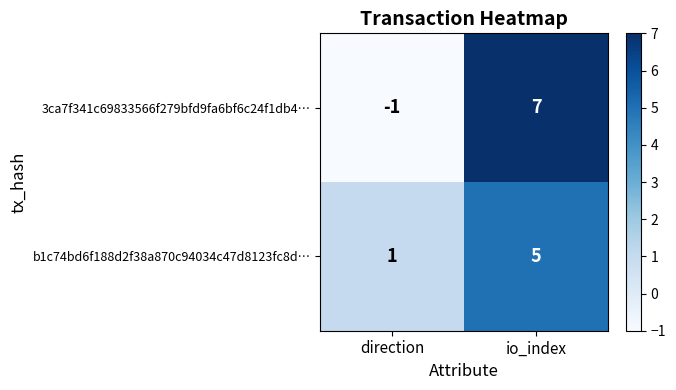

At which category is the sum across all series the highest?

io_index